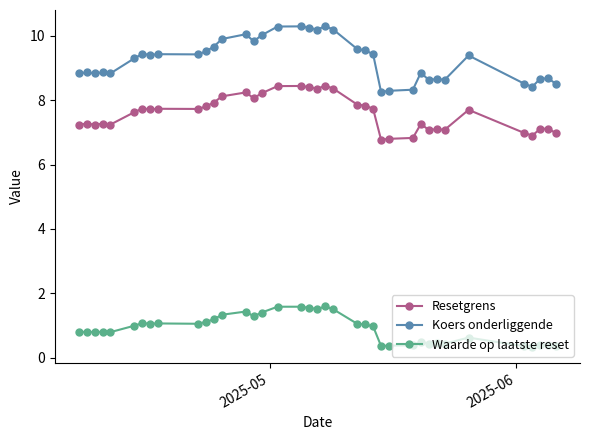

True or false: Waarde op laatste reset has more than 1 points higher than both neighbors.

True